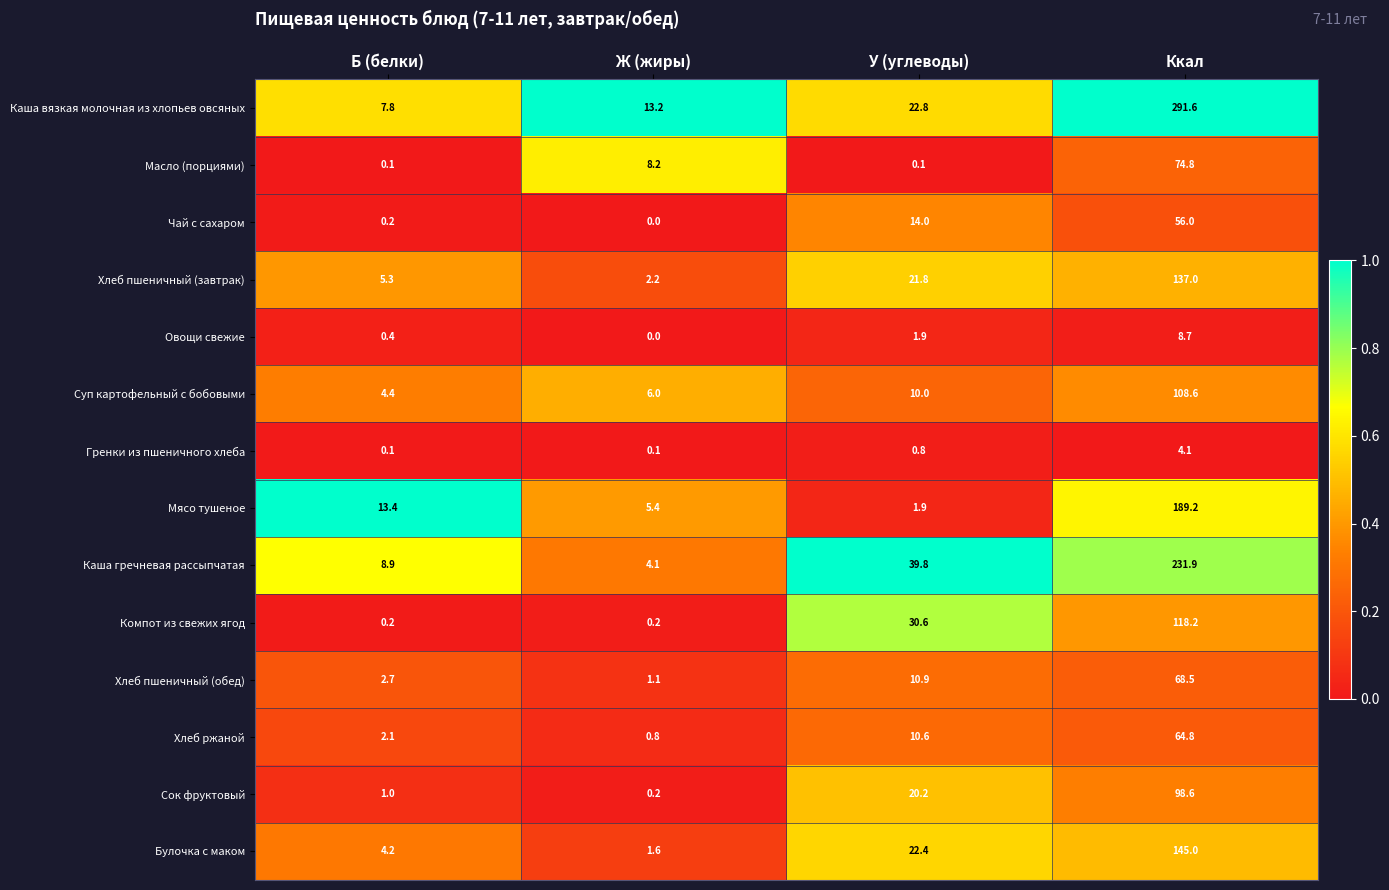

What is the total value across all series at Ж (жиры)?

43.1